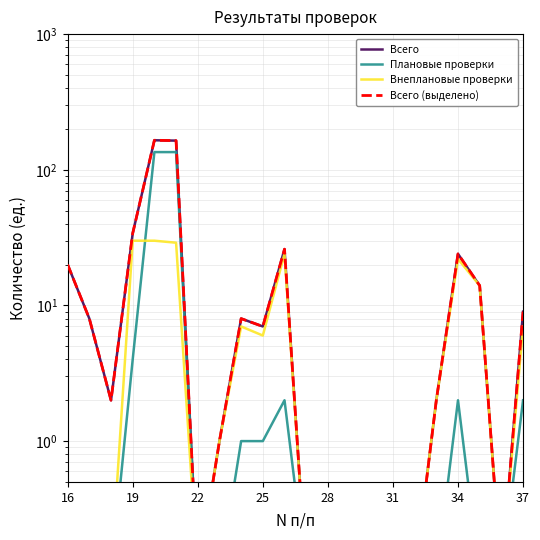

Rank the series by their maximum value, from lowest to highest.

Внеплановые проверки, Плановые проверки, Всего, Всего (выделено)